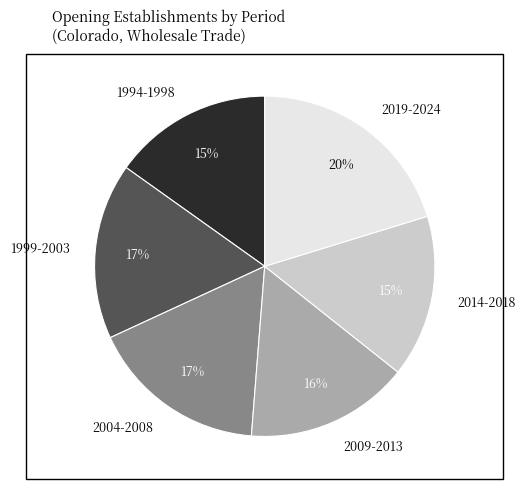

To the nearest percent, what is the average slice percentage?

17%